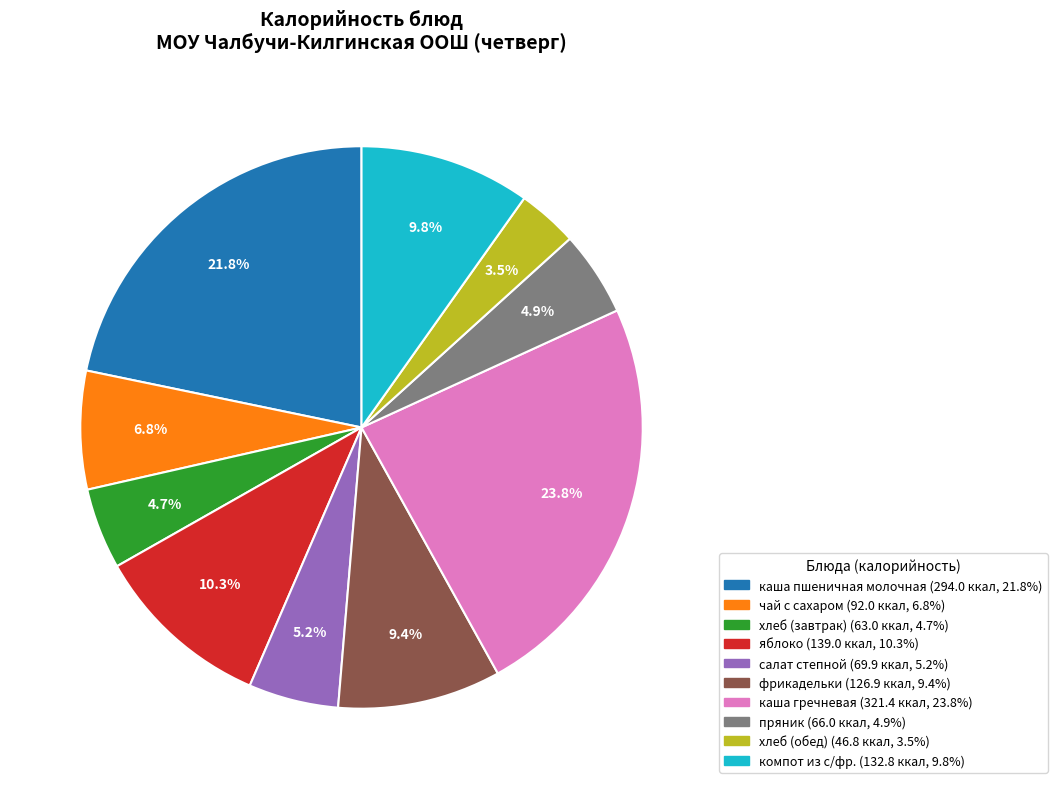

Count the number of slices in the pie.

10